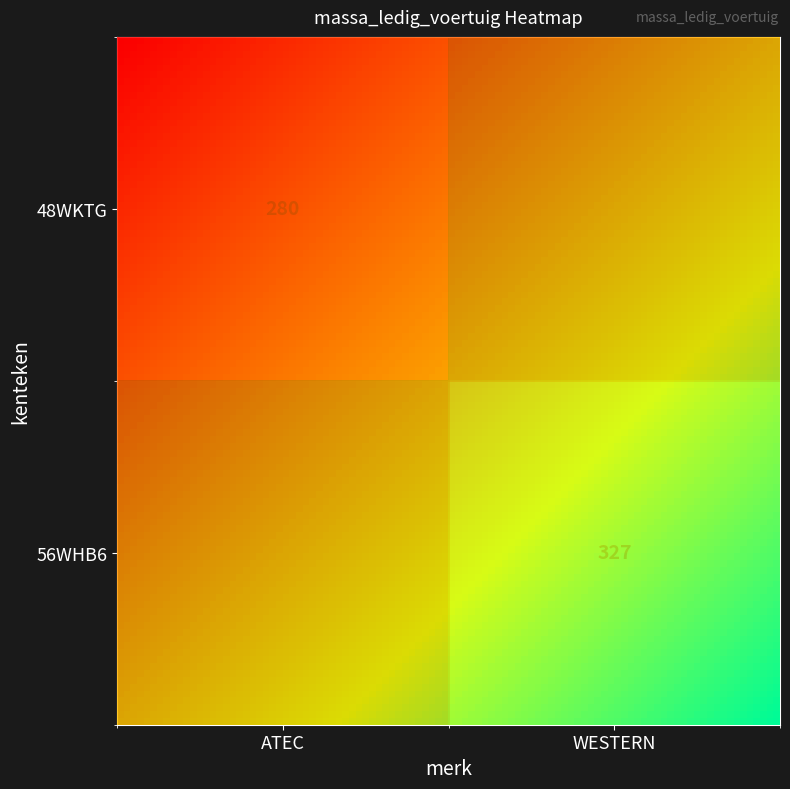

At how many categories does at least one series exceed 281?

1